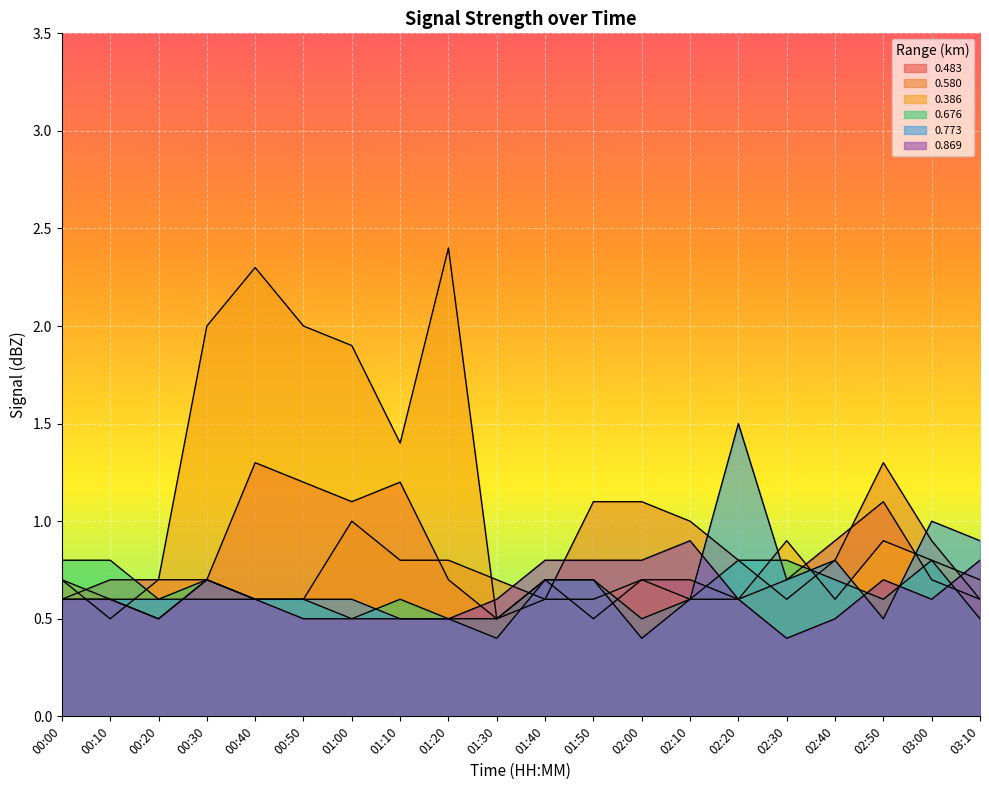

What is the approximate value of 0.386 at 00:00?

0.7